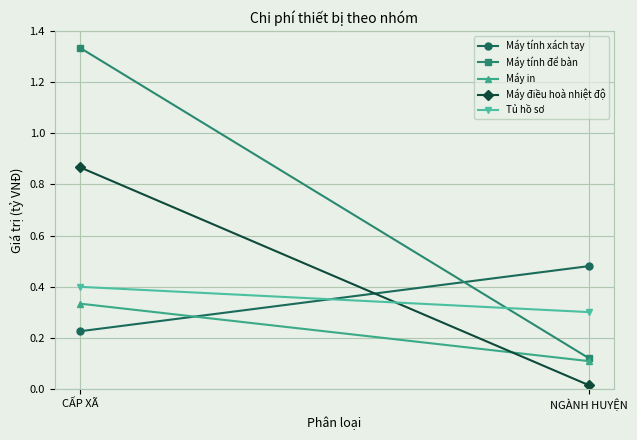

The value of Máy in at CẤP XÃ is 0.3. True or false?

True